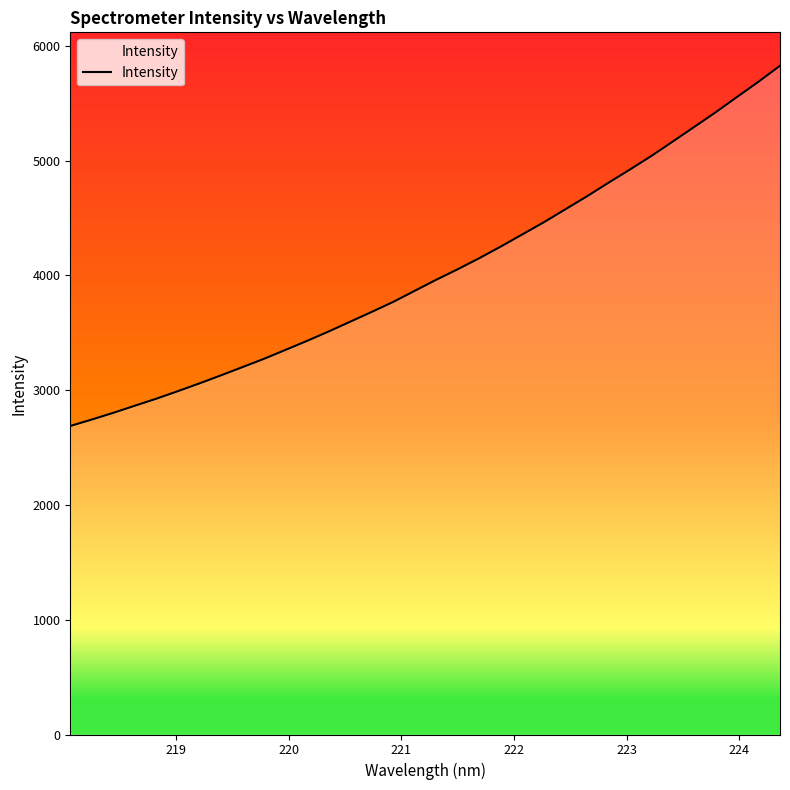

How many lines are shown in the chart?

1